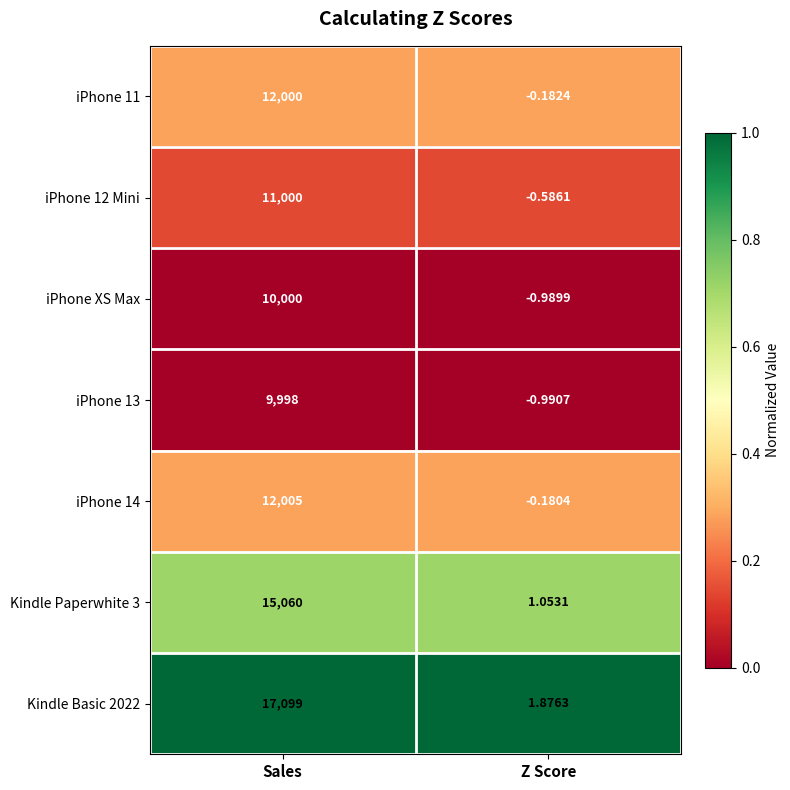

At which label is Kindle Paperwhite 3 closest to 7530?

Z Score